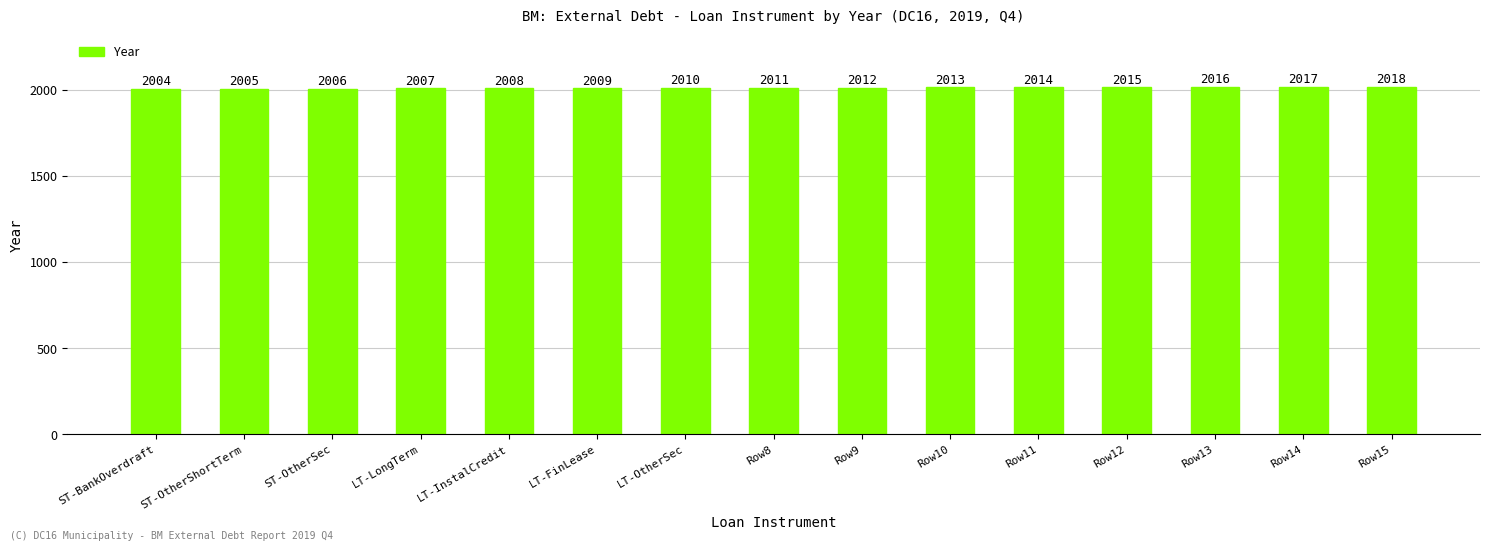

What value does the data have at Row9, to the nearest 5?

2010